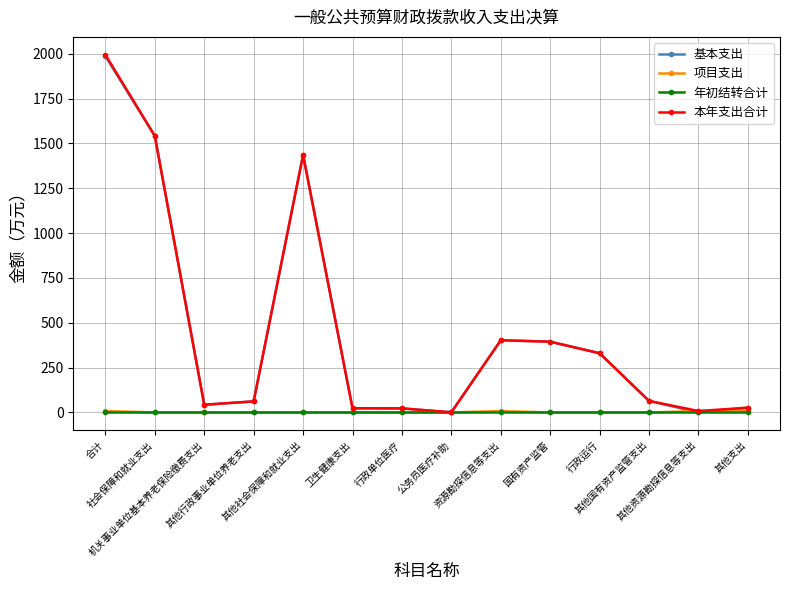

What is the sum of the 本年支出合计 values at 社会保障和就业支出 and 合计?

3536.5